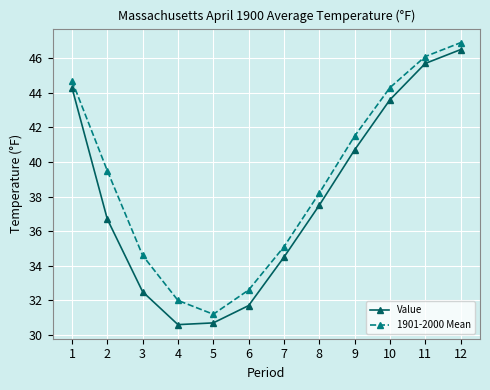

True or false: 1901-2000 Mean and Value cross at least once.

False